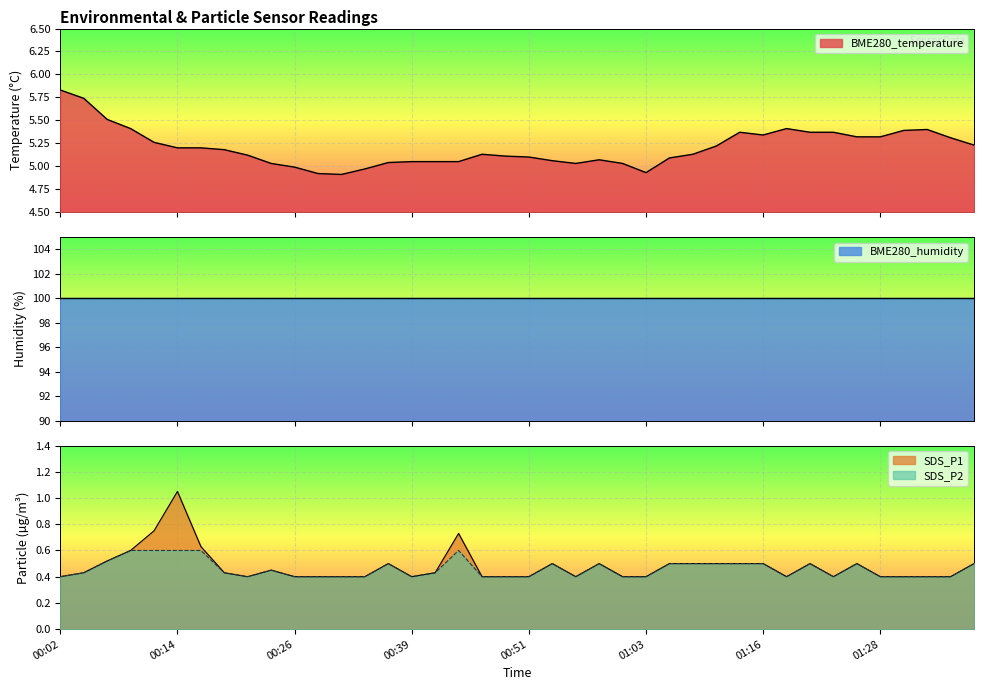

True or false: BME280_temperature has a value of 5.0 at 00:34.

True